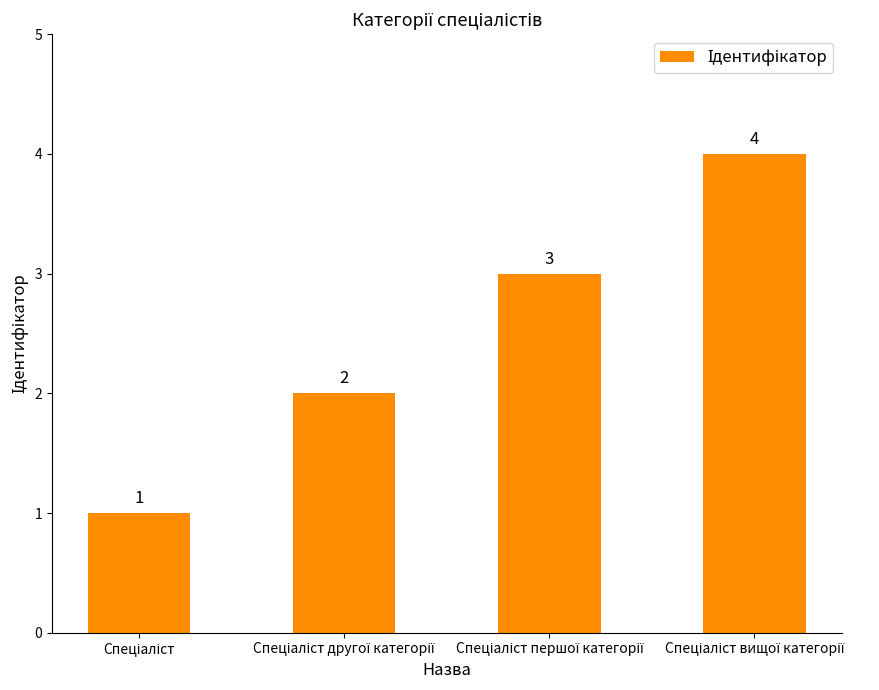

What is the sum of all values?

10